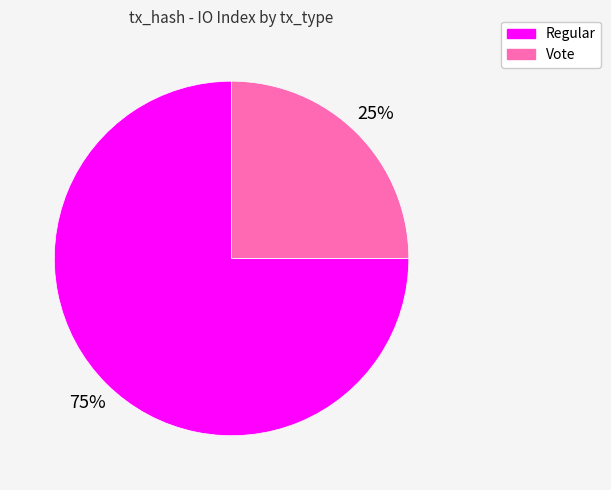

True or false: Regular accounts for 75% of the total.

True